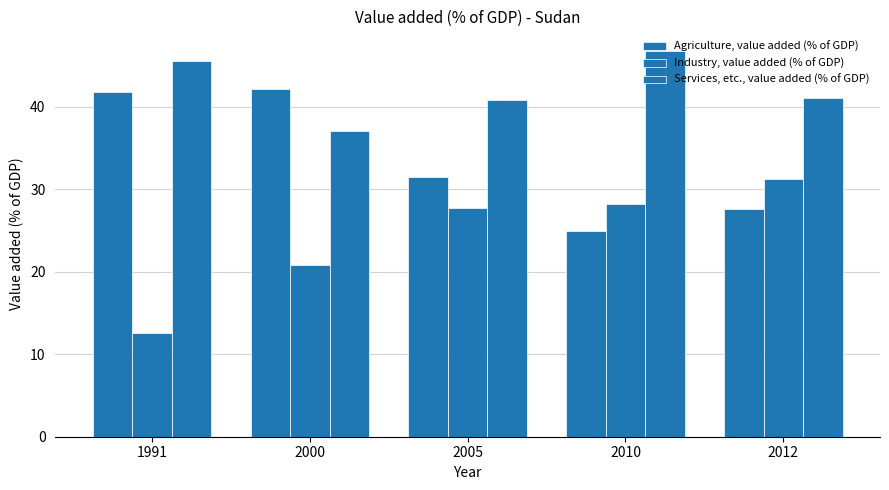

How many values in the Services, etc., value added (% of GDP) series exceed 41?

3